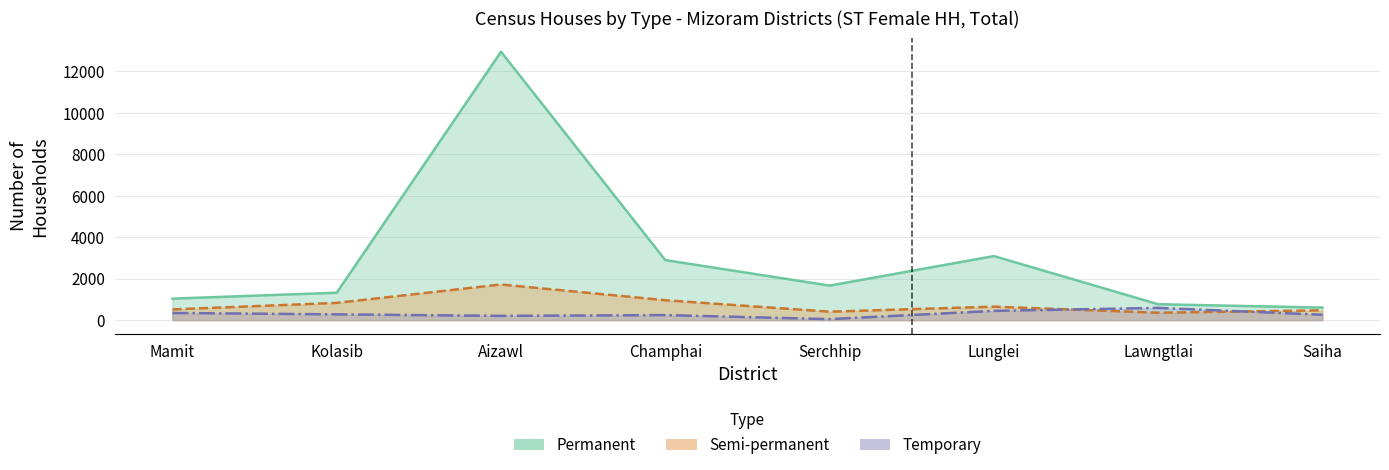

At how many categories does at least one series exceed 7629?

1